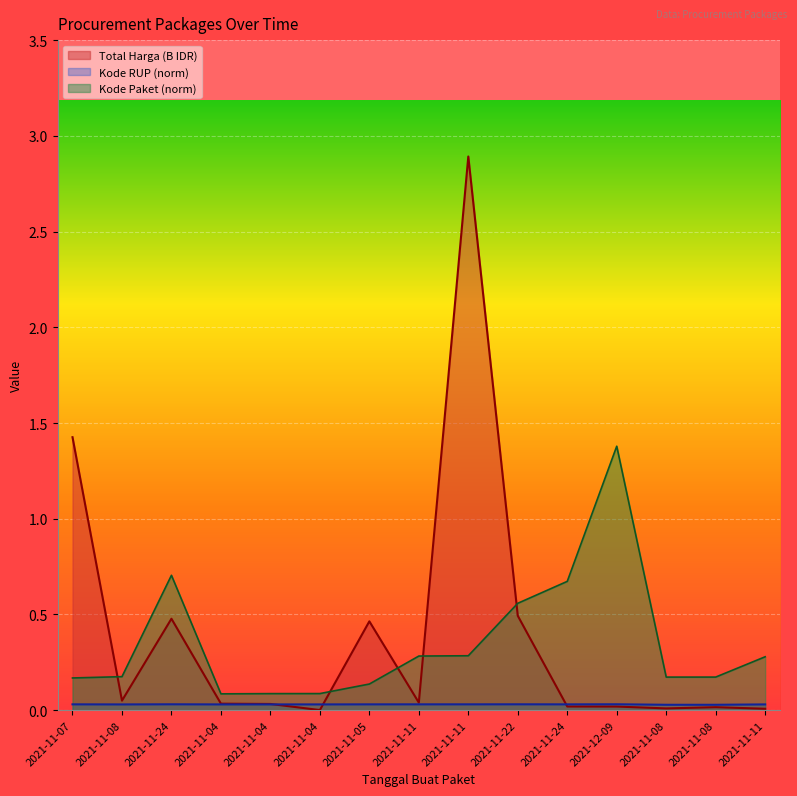

What is the difference between the maximum and second lowest values in the Total Harga series?

2.9